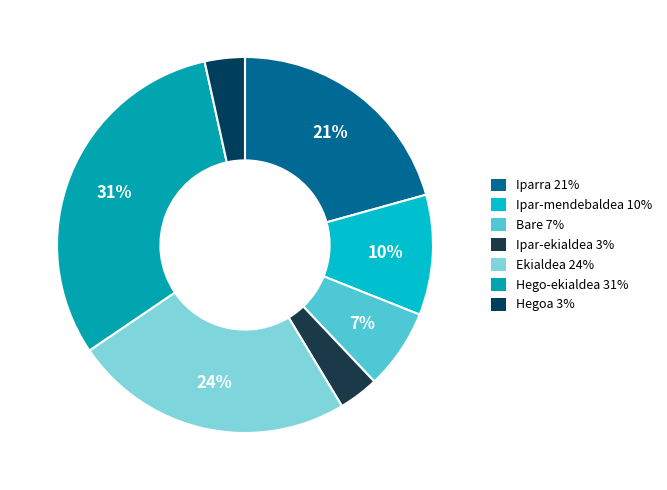

Is there any slice that represents more than half of the pie?

No